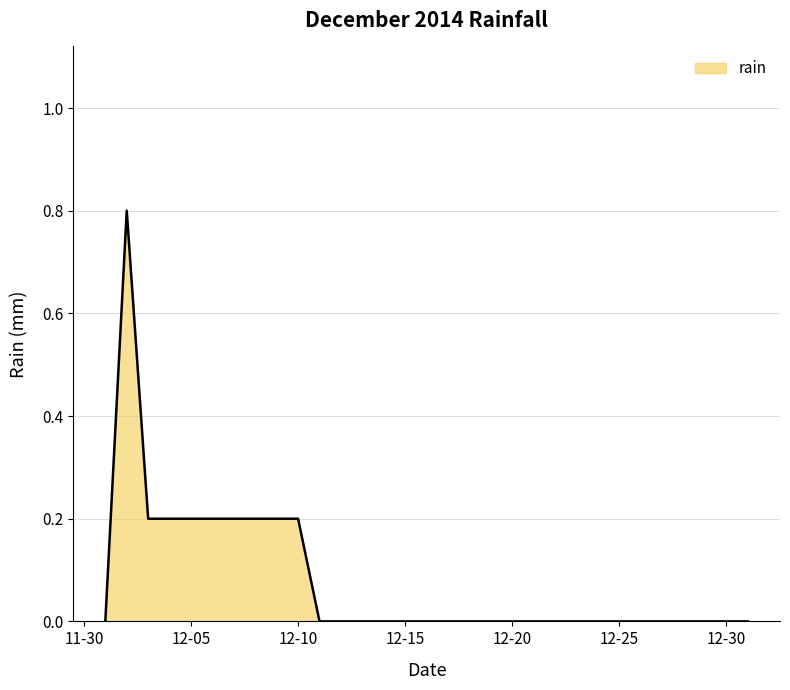

What is the maximum value shown in the chart?

0.8